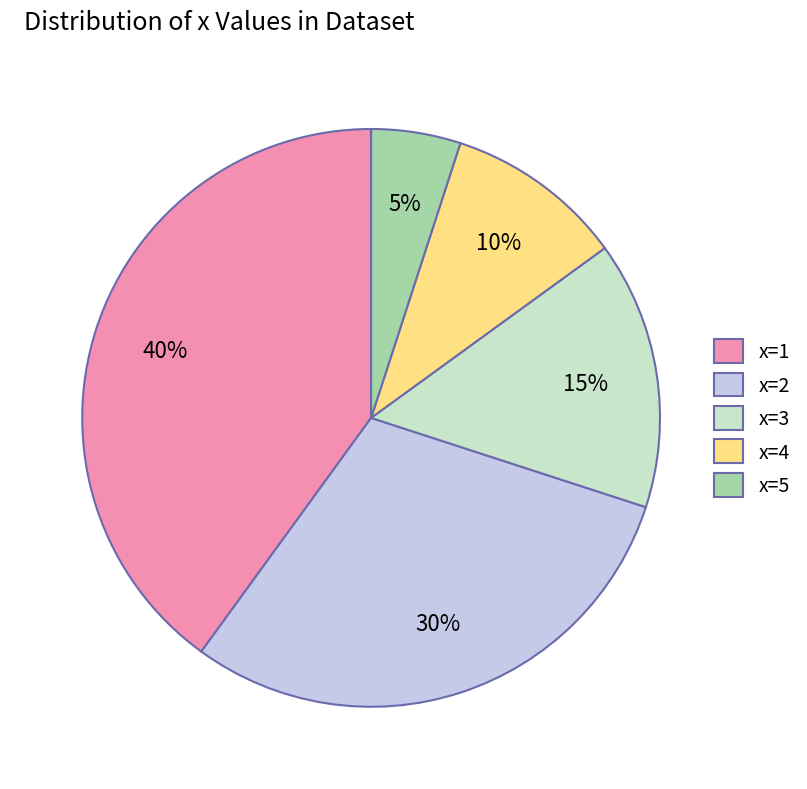

The x=4 slice represents 21% of the pie. True or false?

False